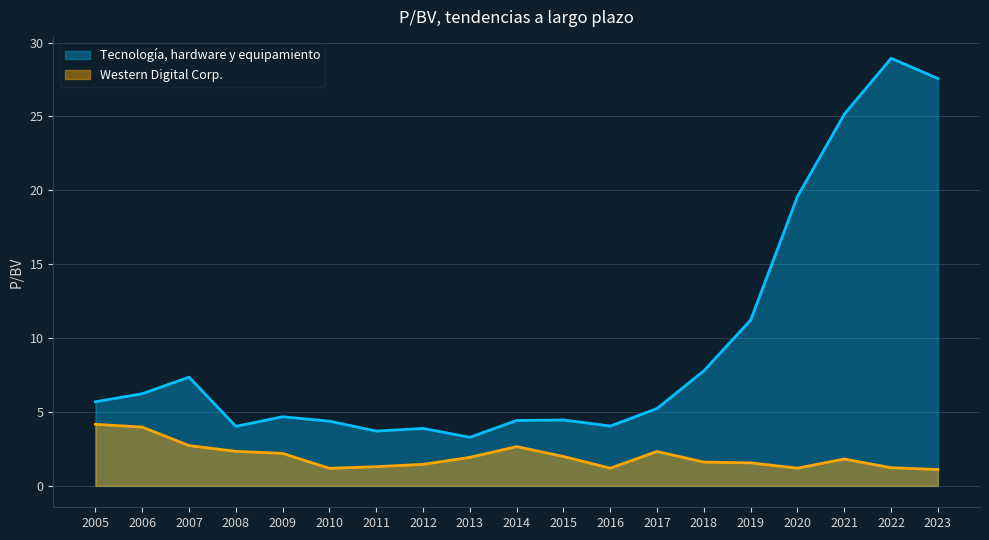

What is the average value of the Western Digital Corp. series?

2.0